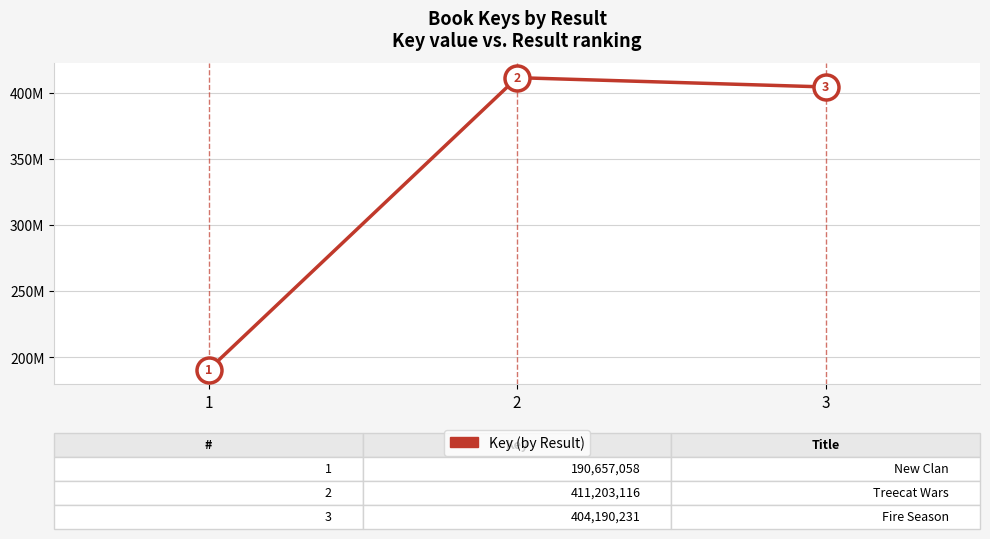

At which category does the chart reach its minimum across all series?

1